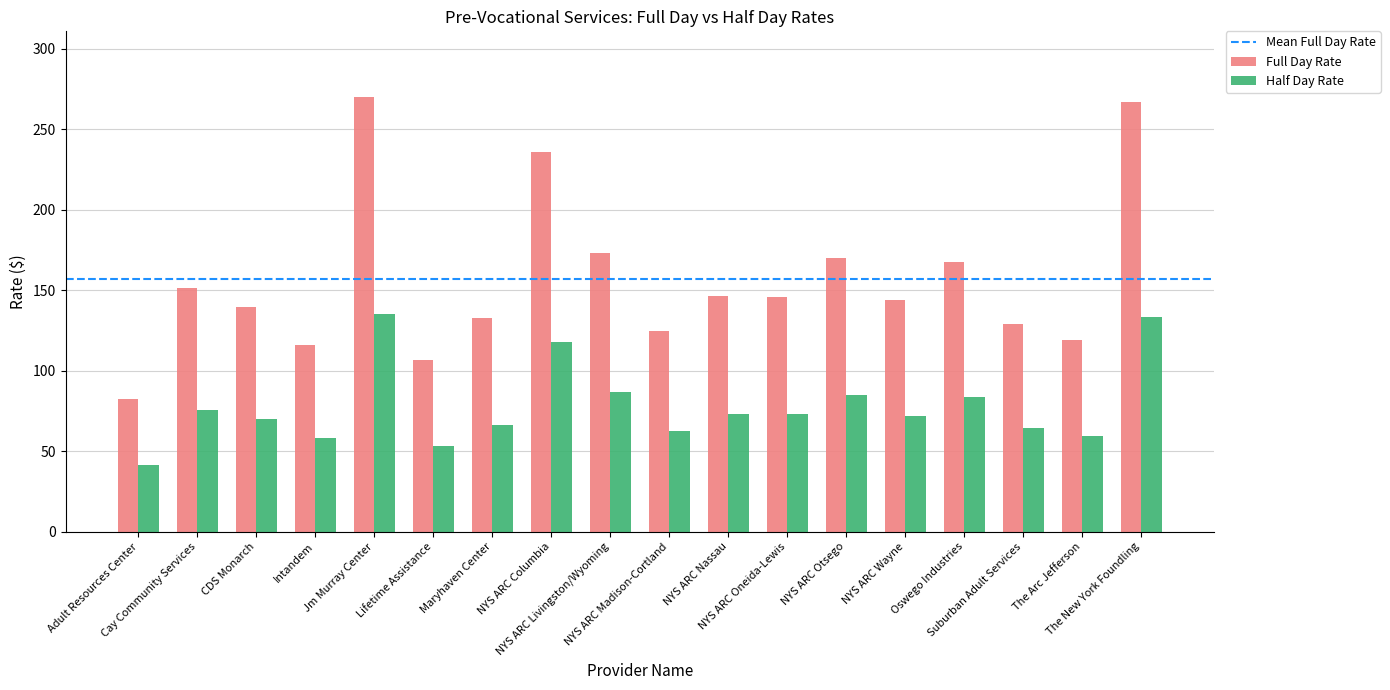

What is the average value of the Full Day Rate series?

156.8